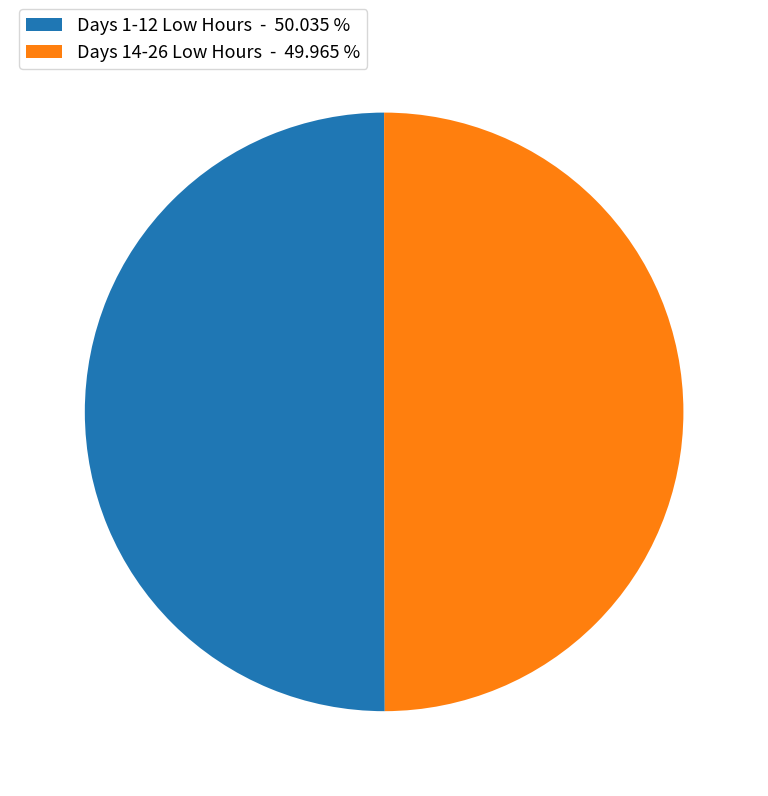

Approximately how many times larger is the value at Days 1-12 Low Hours - 50.035 % compared to Days 14-26 Low Hours - 49.965 %?

1.0